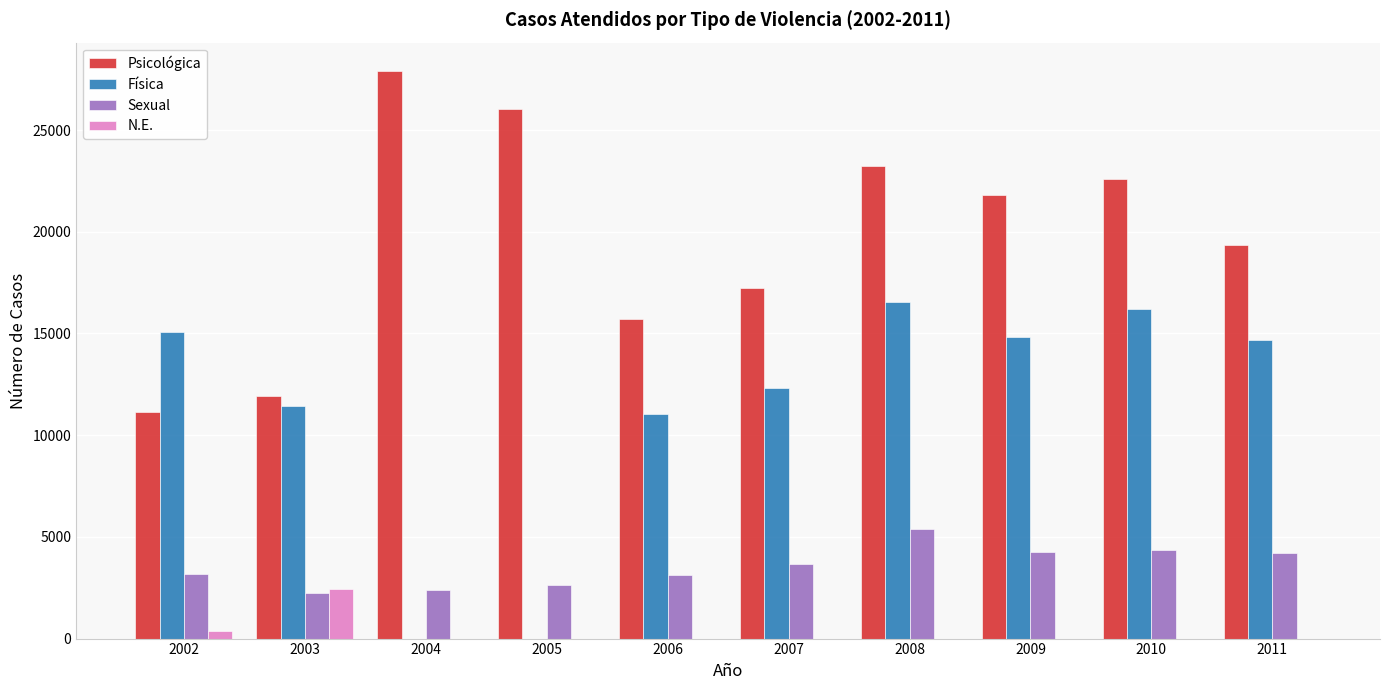

Between 2005 and 2010, which series saw the biggest shift?

Física